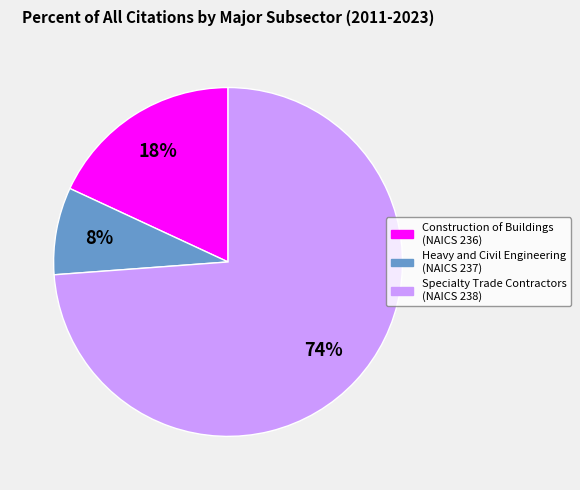

How many slices are in this pie chart?

3